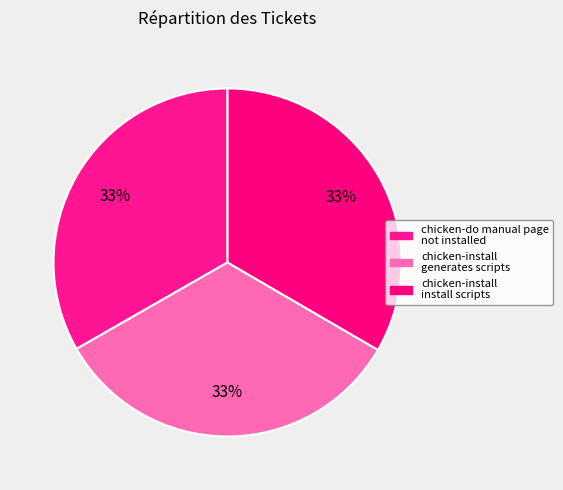

Is there a majority slice in this chart?

No